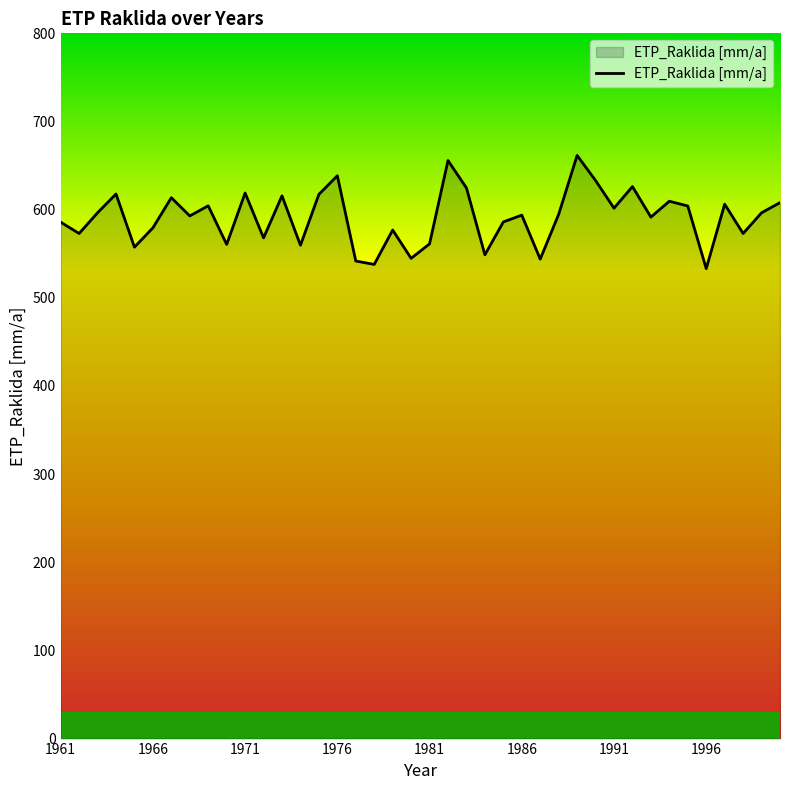

What is the maximum value shown in the chart?

661.5